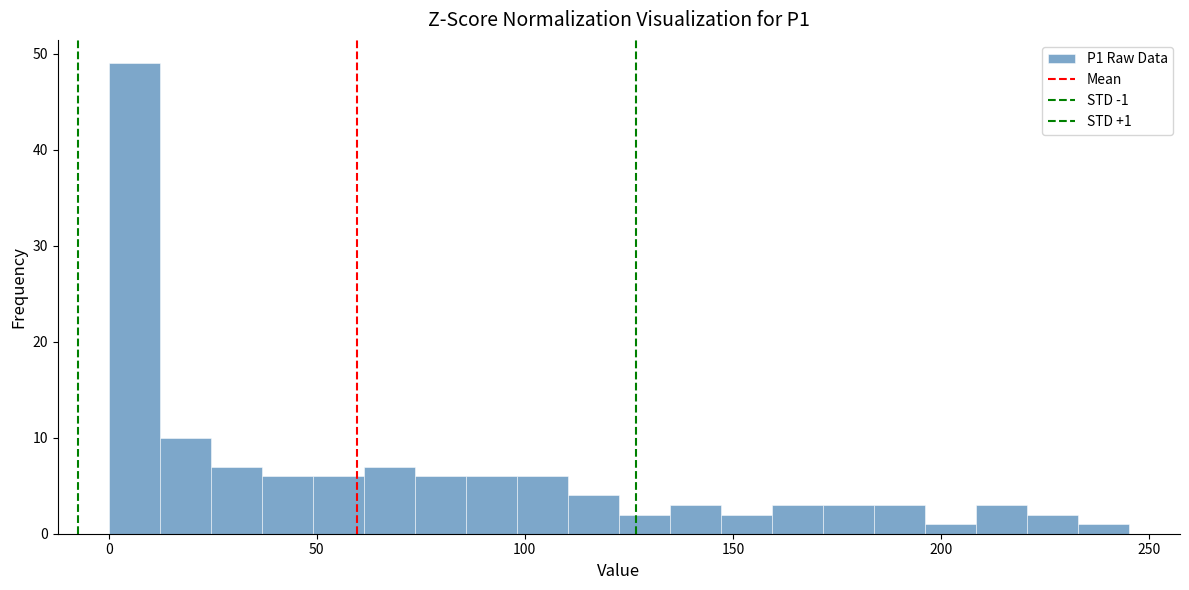

Around what value on the x-axis is the tallest bar? Give the approximate position of its centre, as read against the axis.

5